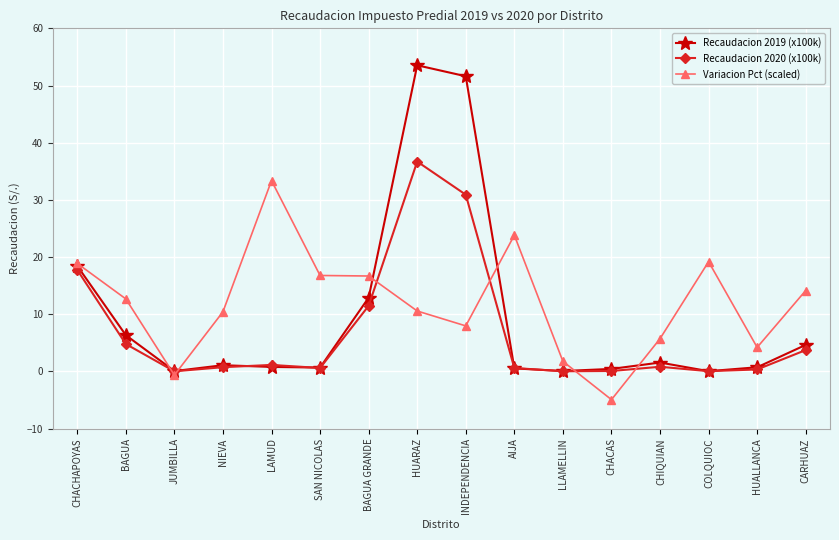

The Recaudacion 2019 (x100k) series shows 1.8 at BAGUA. True or false?

False